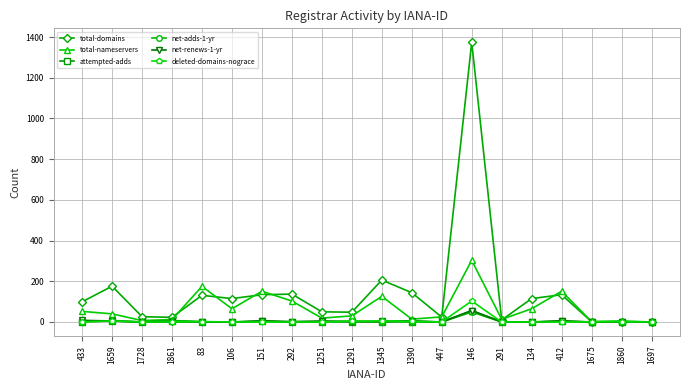

How many lines are shown in the chart?

6